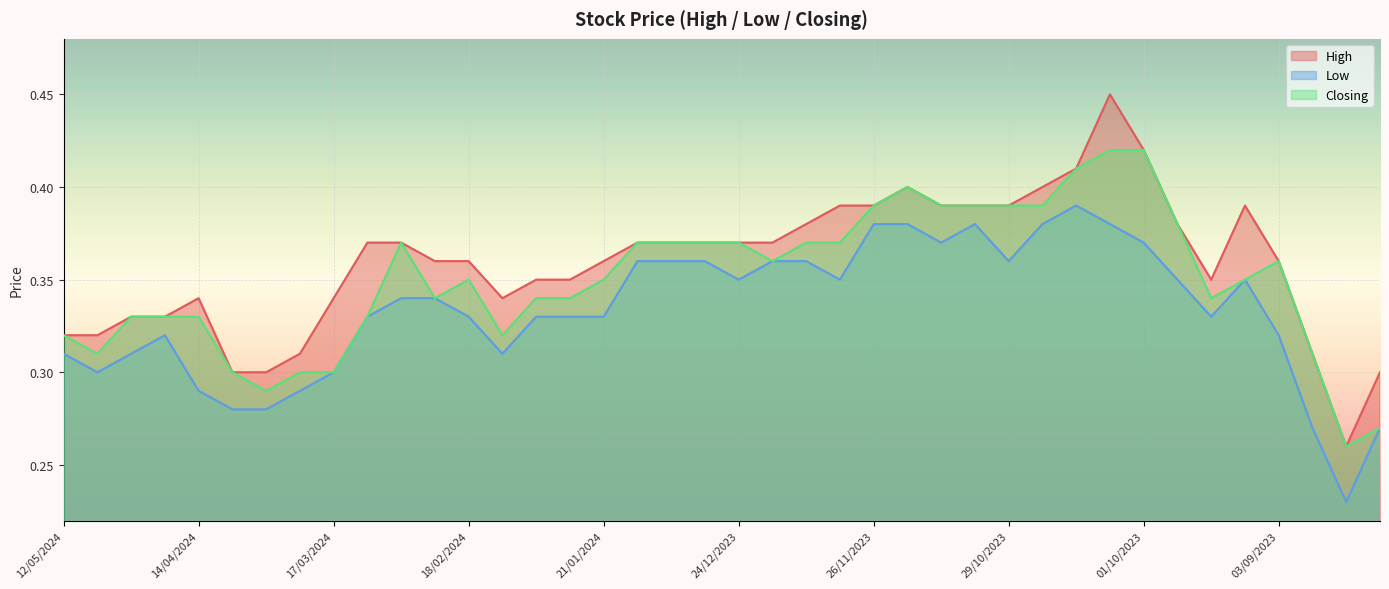

True or false: High and Low cross at least once.

False